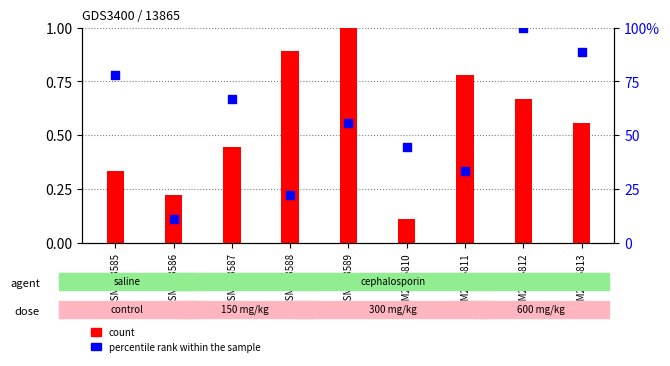

Is the value of percentile rank within the sample at GSM2535811 greater than the value of count at GSM253585?

Yes